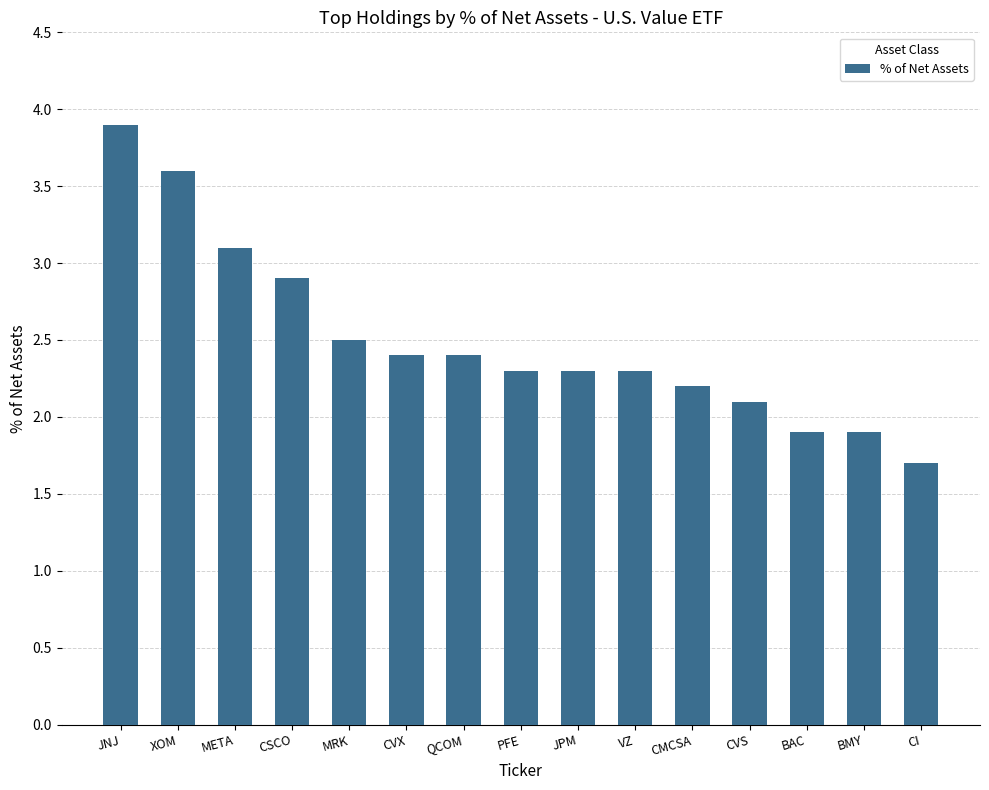

Where does the data first go above 2?

JNJ